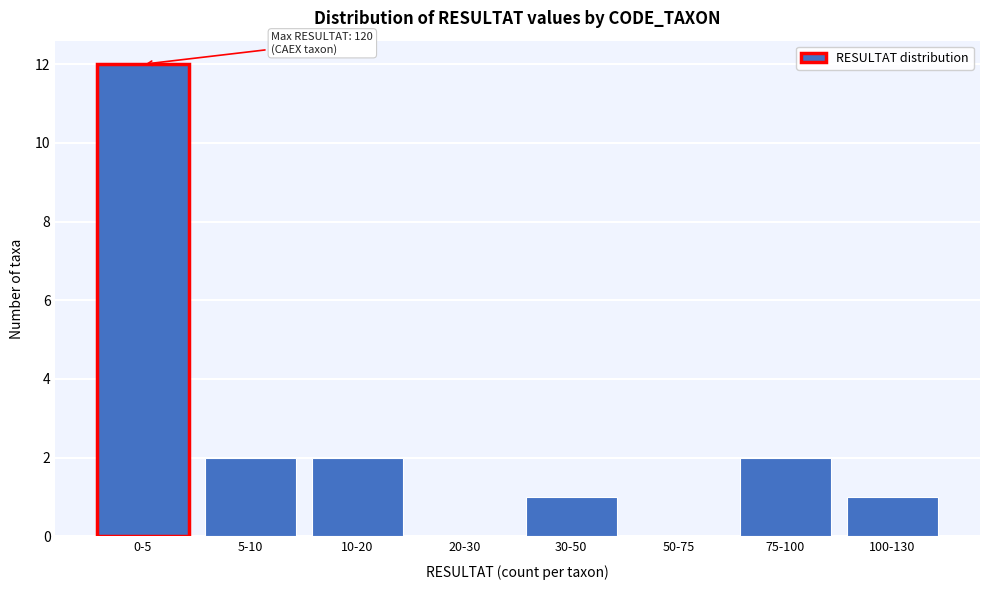

Reading left to right, what are all the values shown in this chart?

0-5=12	5-10=2	10-20=2	20-30=0	30-50=1	50-75=0	75-100=2	100-130=1